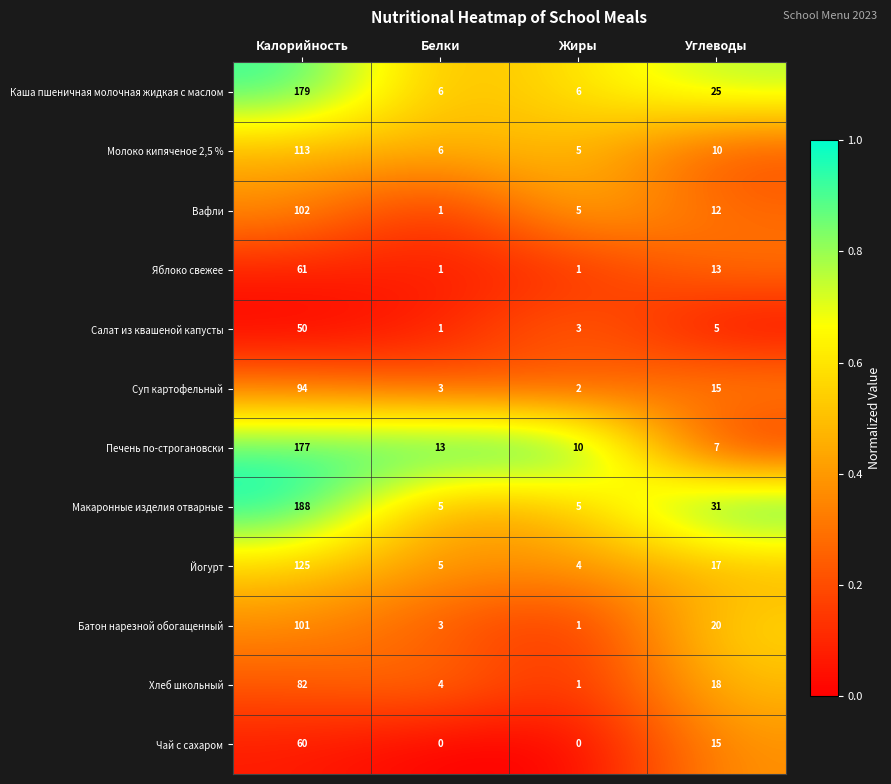

Where does the Хлеб школьный series first go above 18?

Калорийность